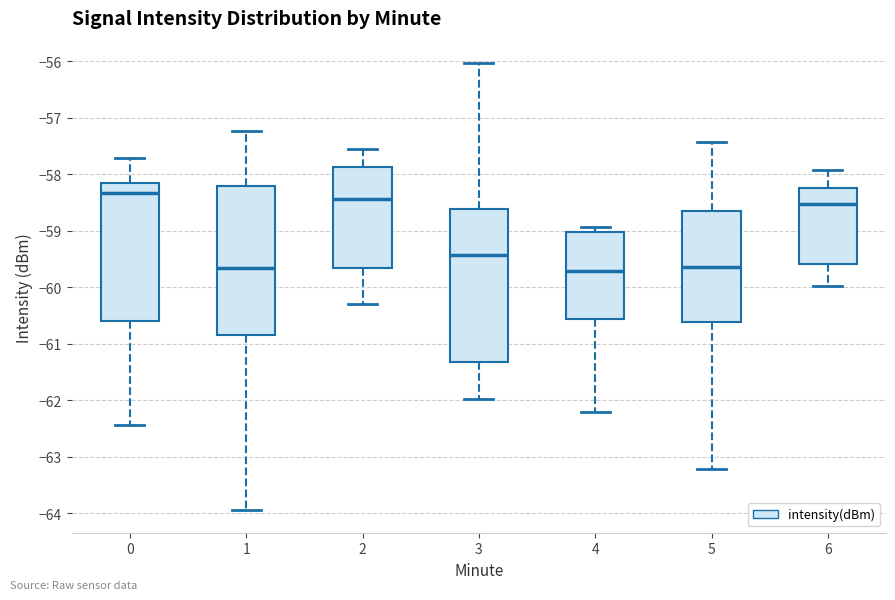

Reading left to right, transcribe this box plot: for each box, give where its median line is, the range the box spans, and where its two whiskers end, as read against the y-axis. The values are not printed on the chart, so give them approximately, as read against the axis.

0: median -58.3, box -60.6 to -58.2, whiskers -62.4 to -57.7
1: median -59.7, box -60.9 to -58.2, whiskers -63.9 to -57.2
2: median -58.4, box -59.7 to -57.9, whiskers -60.3 to -57.6
3: median -59.4, box -61.3 to -58.6, whiskers -62.0 to -56.0
4: median -59.7, box -60.6 to -59.0, whiskers -62.2 to -58.9
5: median -59.6, box -60.6 to -58.6, whiskers -63.2 to -57.4
6: median -58.5, box -59.6 to -58.2, whiskers -60.0 to -57.9